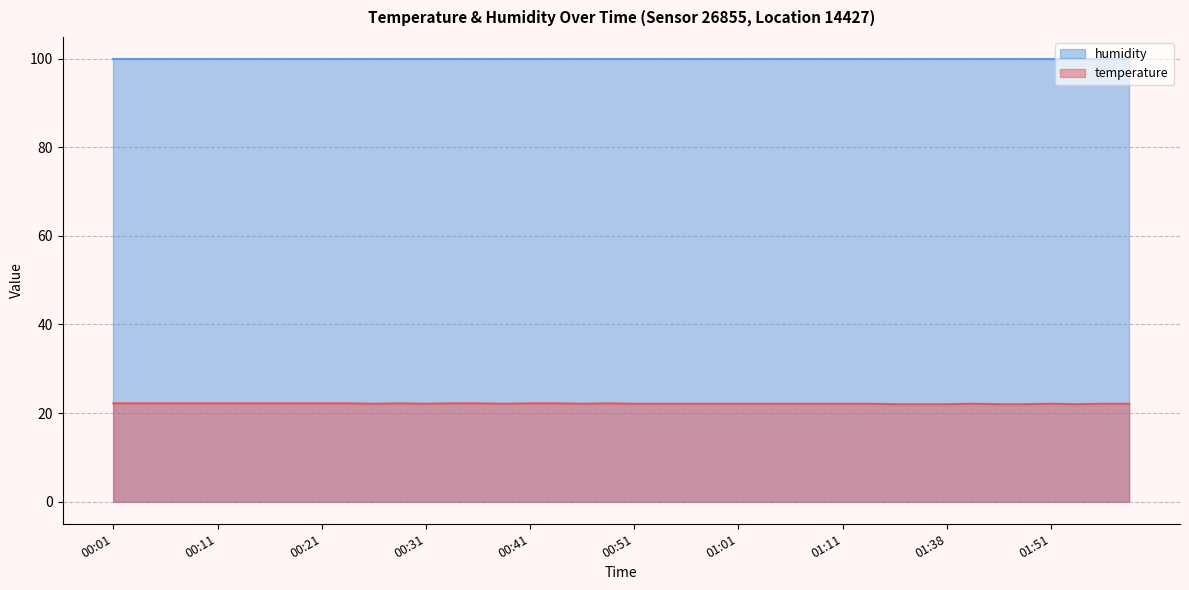

Which label corresponds to the smallest value in the chart?

01:17